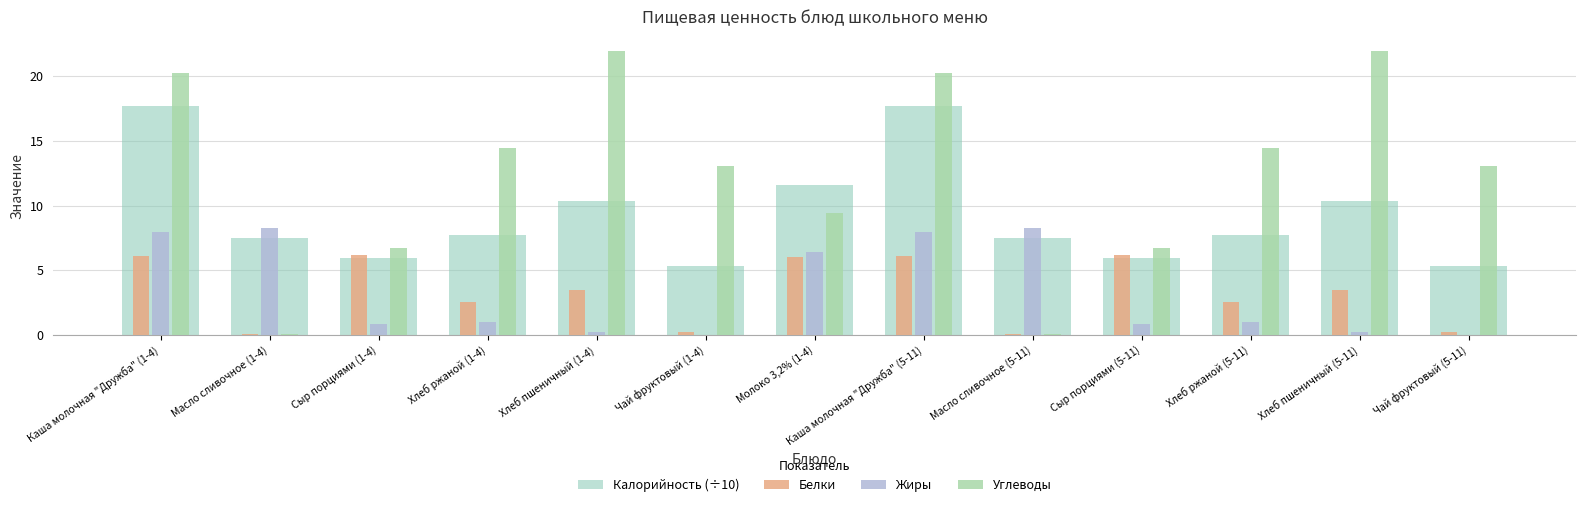

What is the label of the 12th bar from the right?

Масло сливочное (1-4)